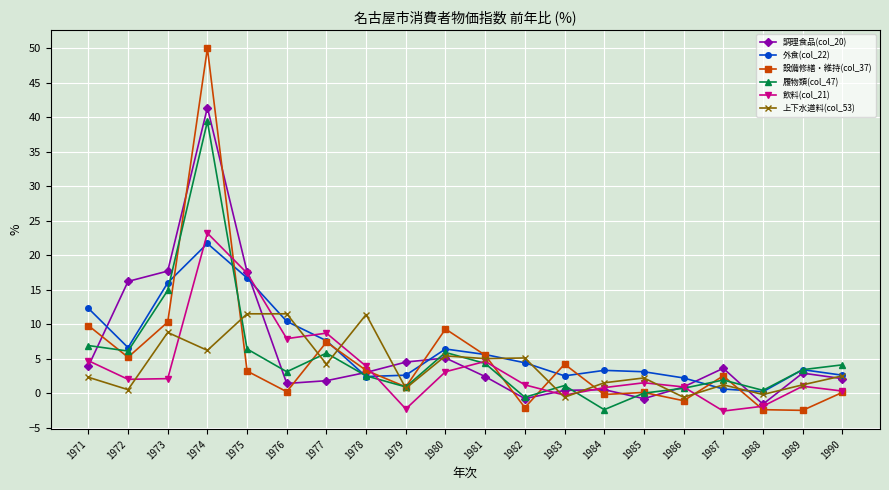

At which category does 上下水道料(col_53) reach its first local peak?

1973